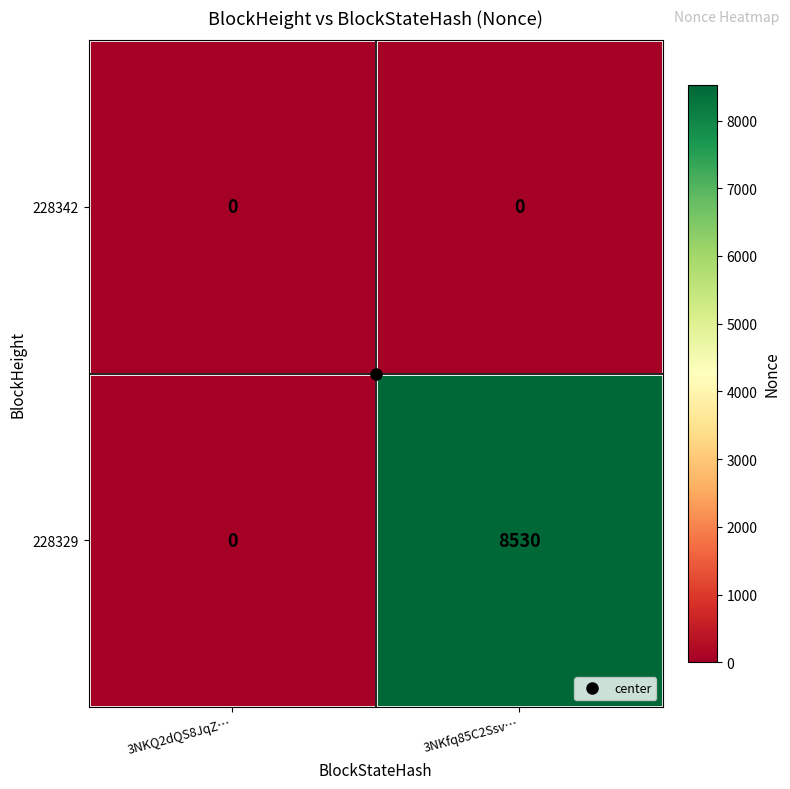

Which series changed the most between 3NKQ2dQS8JqZ… and 3NKfq85C2Ssv…?

228329